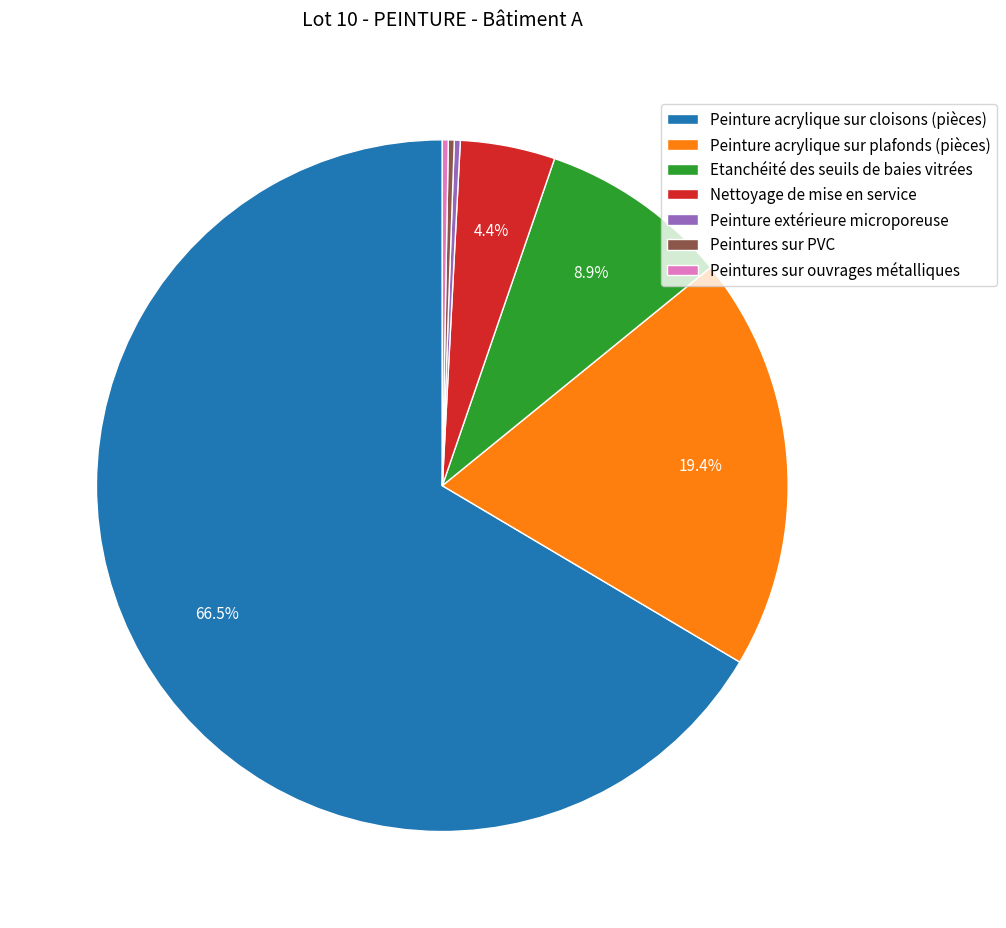

Which slice represents more than half of the pie?

Peinture acrylique sur cloisons (pièces)